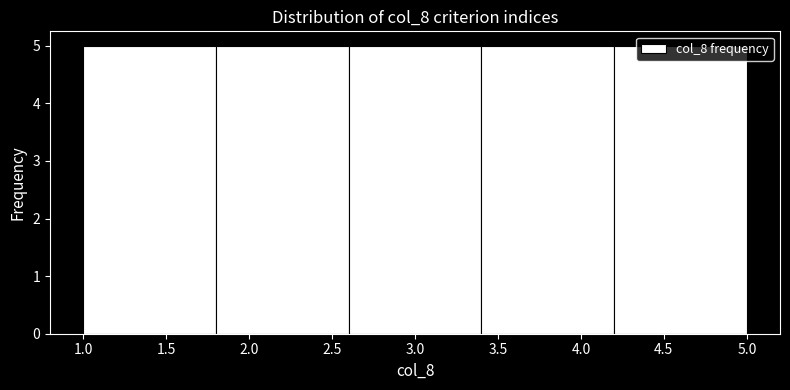

Reading left to right, transcribe this chart: for each bar, give the range it covers on the x-axis and its height. The values are not printed on the chart, so give them approximately, as read against the axis.

1.0 to 1.8: 5
1.8 to 2.6: 5
2.6 to 3.4: 5
3.4 to 4.2: 5
4.2 to 5.0: 5